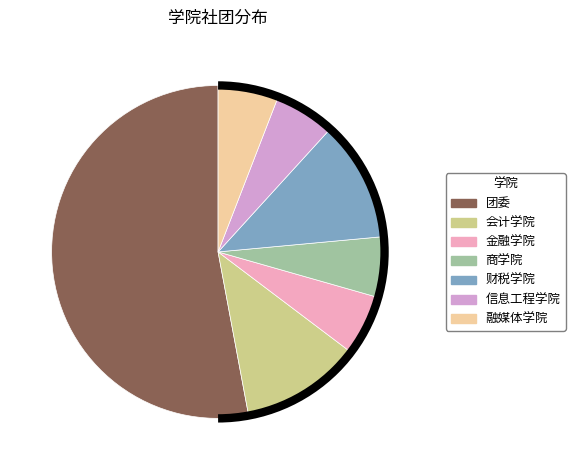

True or false: 融媒体学院 accounts for 6% of the total.

True